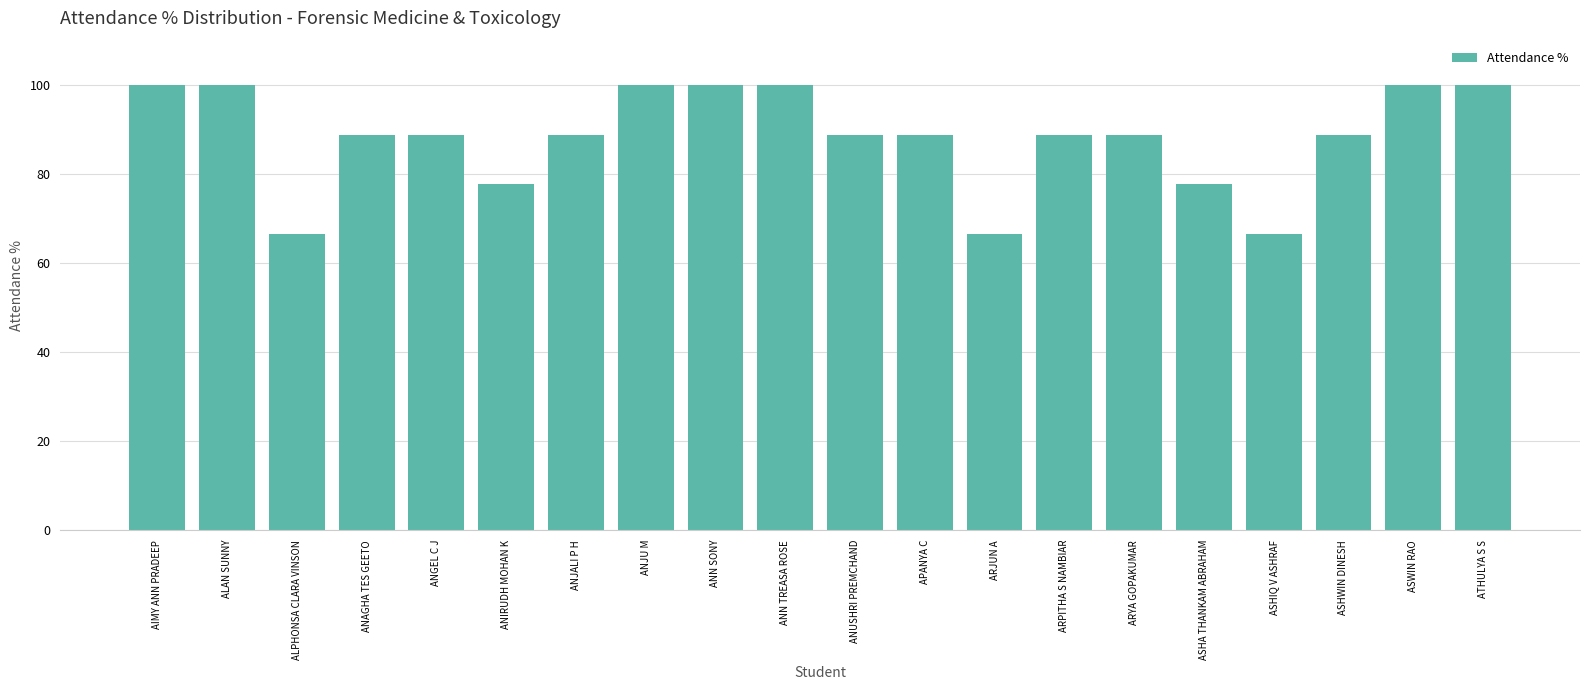

What is the label of the 10th bar from the left?

ANN TREASA ROSE